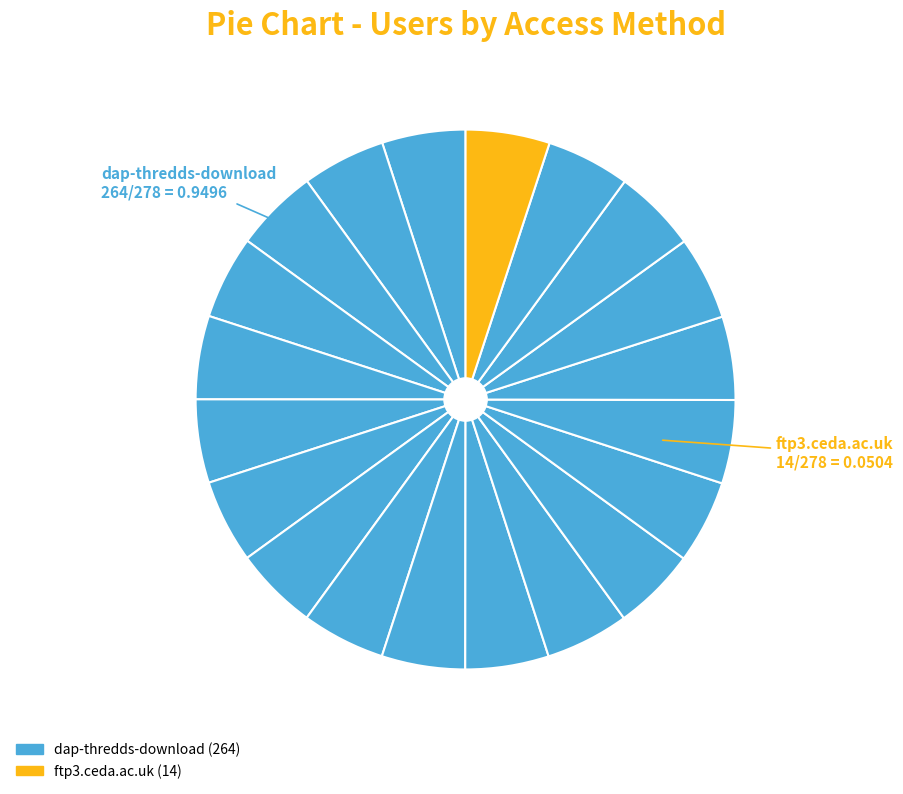

To the nearest percent, what is the difference between the largest and smallest slice percentages?

90%